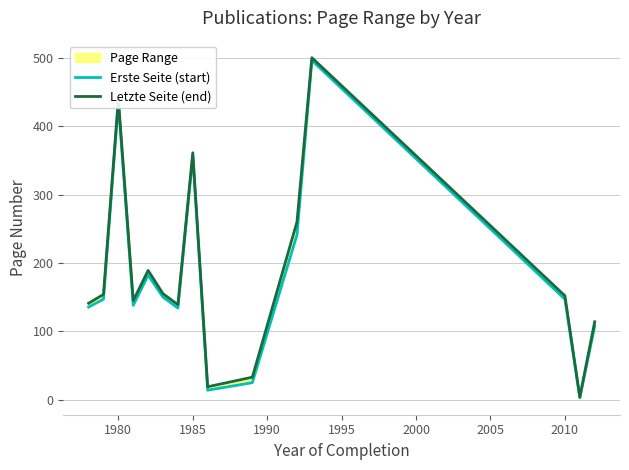

Is the value of Erste Seite (start) at 2015 greater than the value of Letzte Seite (end) at 1995?

No